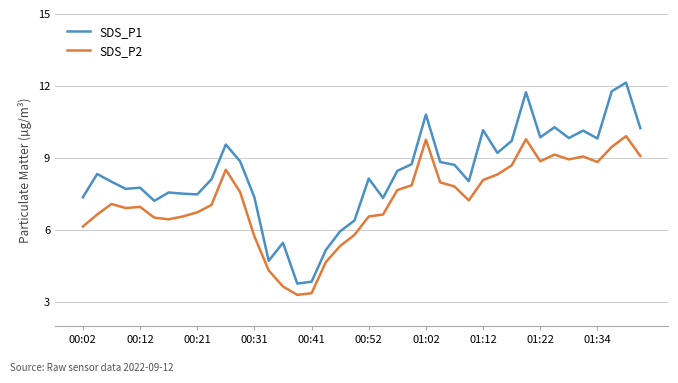

What is the minimum value shown in the chart?

3.3